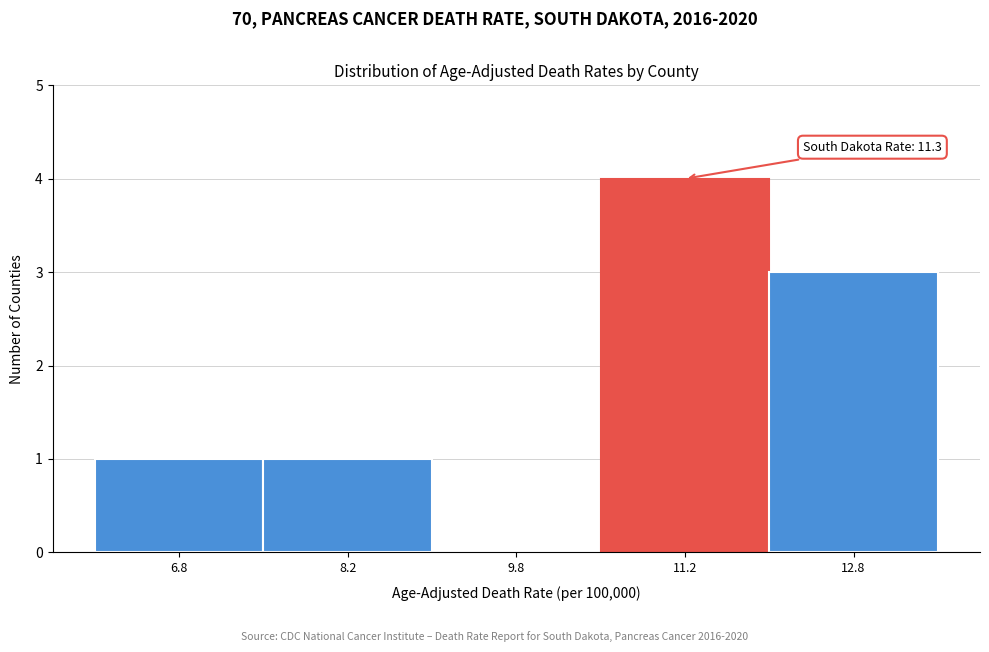

Which range on the x-axis has the tallest bar?

10.5 to 12.0